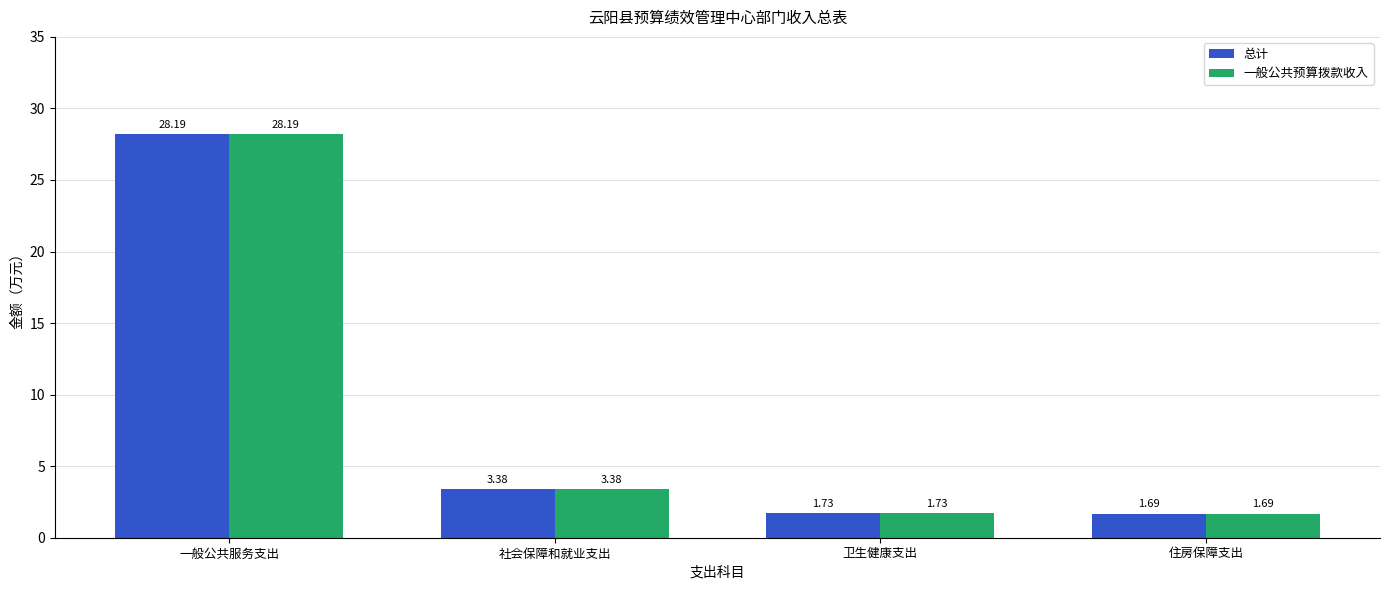

Is the value of 总计 at 一般公共服务支出 greater than the value of 一般公共预算拨款收入 at 社会保障和就业支出?

Yes